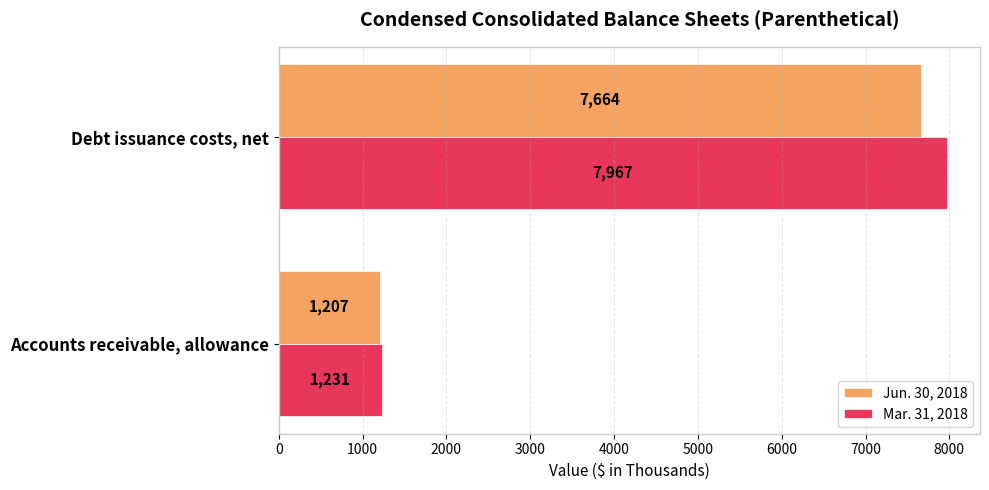

What is the total value across all series at Accounts receivable, allowance?

2438